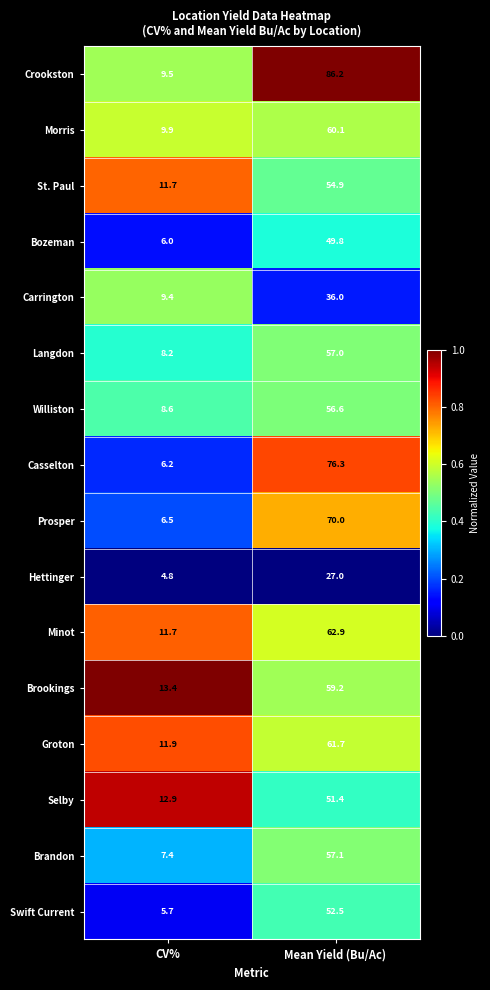

The Prosper series shows 70.0 at Mean Yield (Bu/Ac). True or false?

True